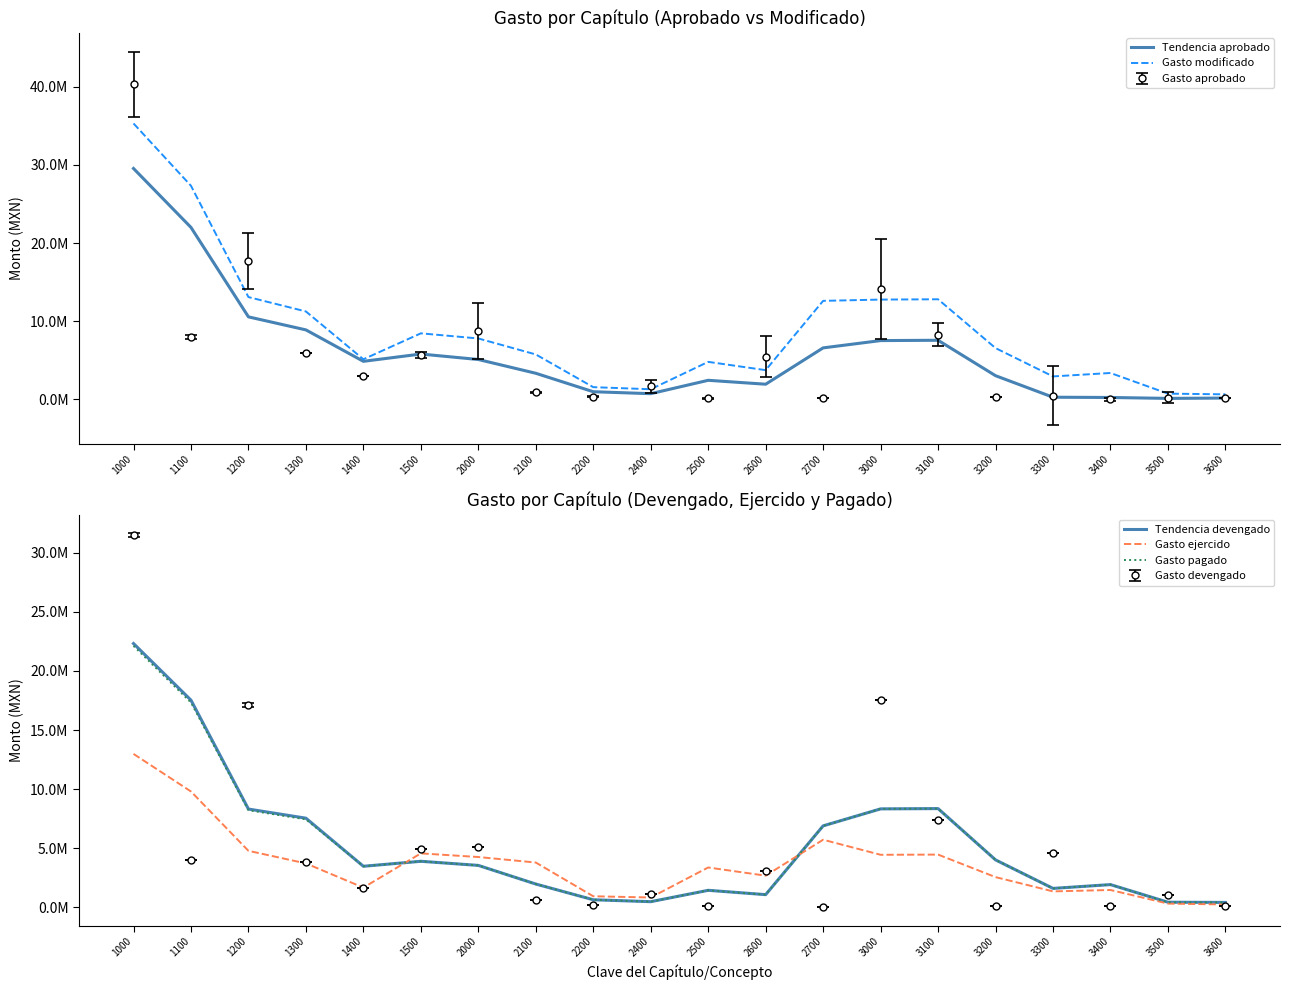

What is the sum of the Gasto modificado values at 1400 and 1200?

18226077.3